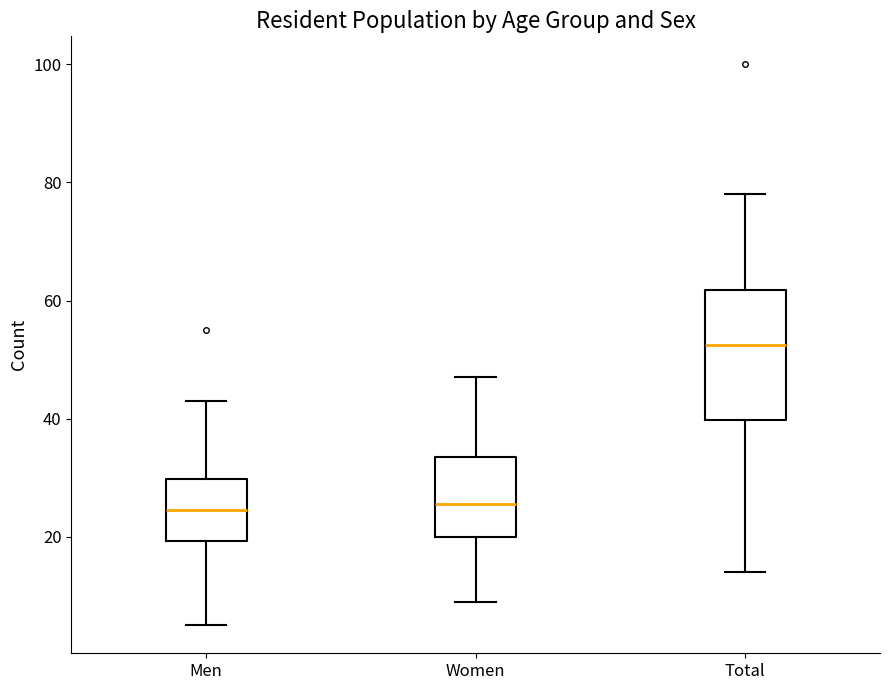

Which box has the highest median line?

Total